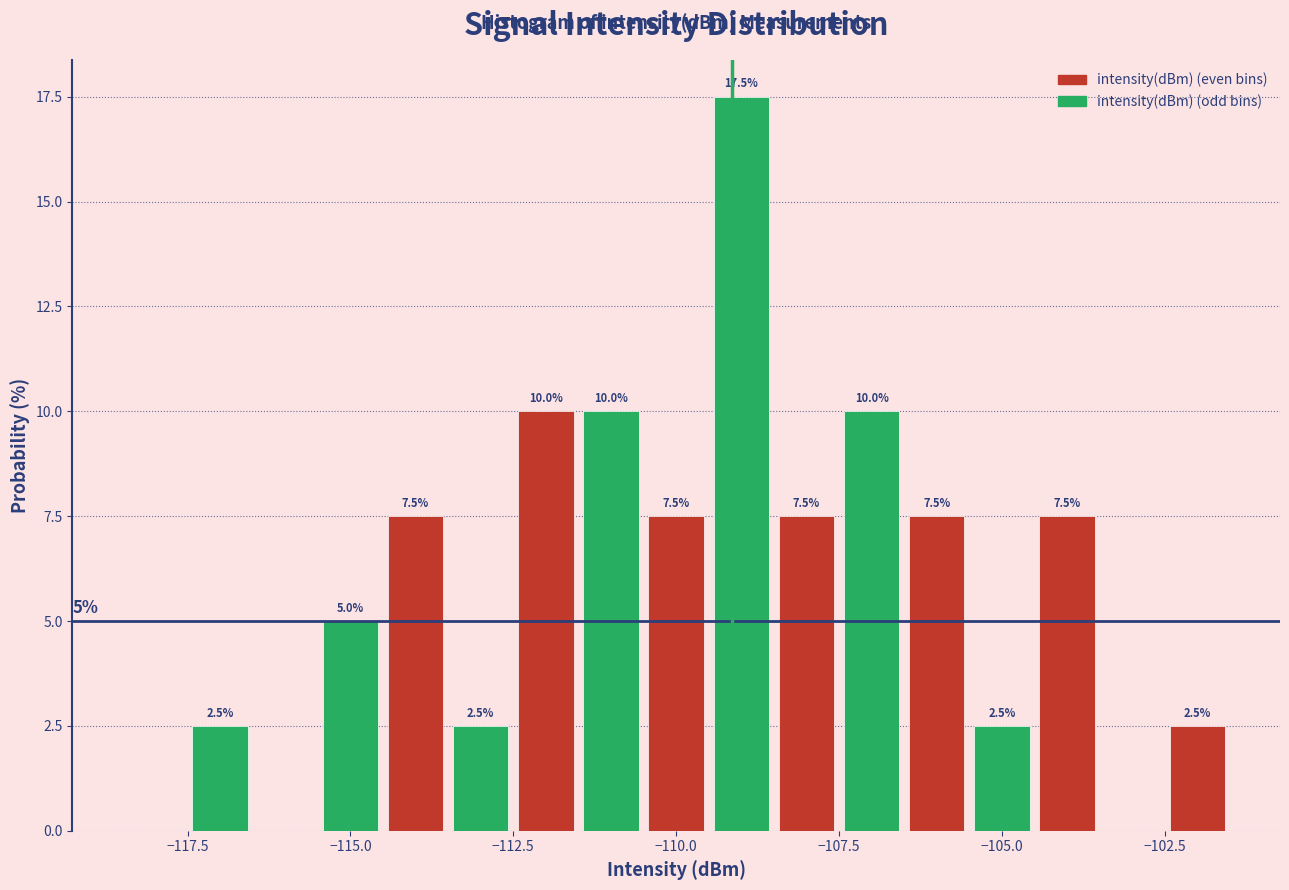

Around what value on the x-axis is the tallest bar? Give the approximate position of its centre, as read against the axis.

-109.0